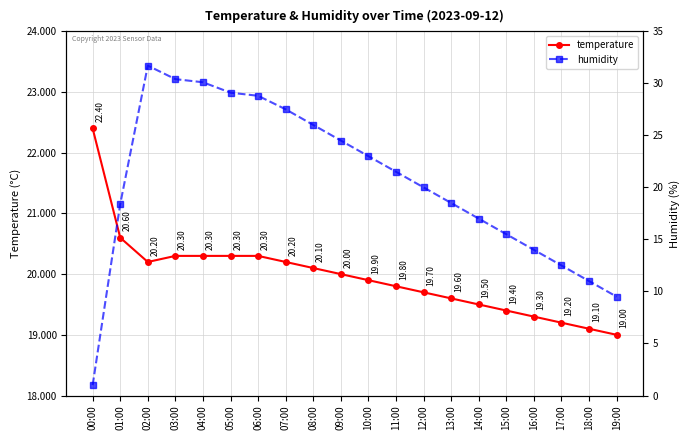

At which category does temperature reach its first local valley?

02:00